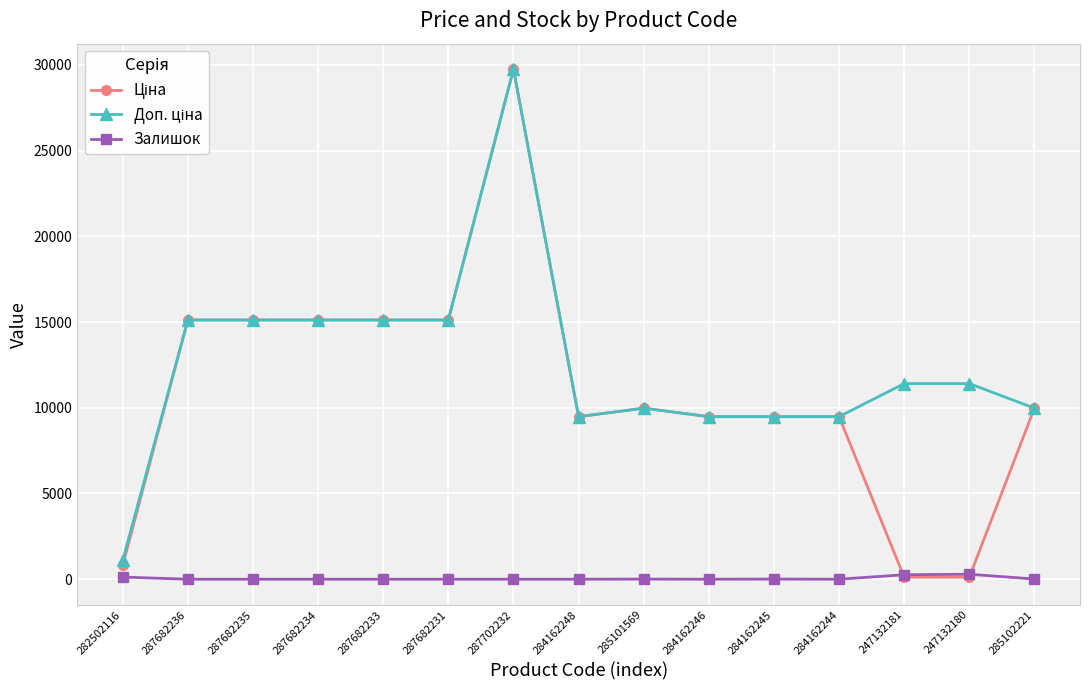

At which category is the sum across all series the highest?

287702232